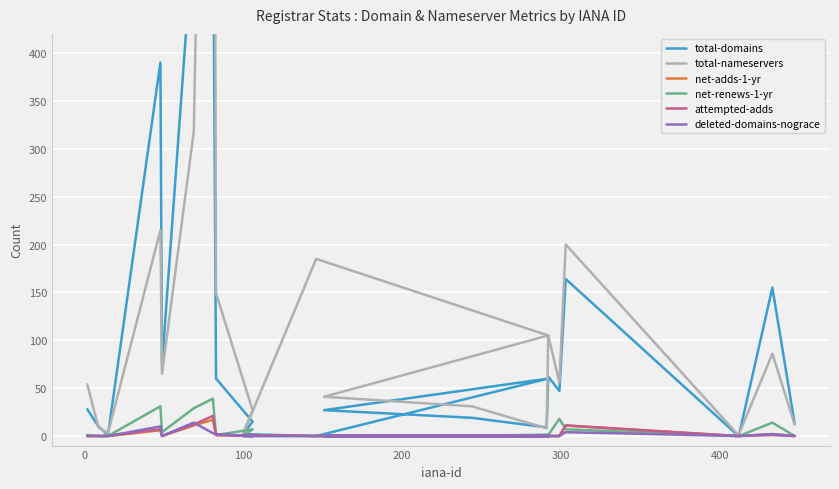

Rank the series by their maximum value, from highest to lowest.

total-nameservers, total-domains, net-renews-1-yr, attempted-adds, net-adds-1-yr, deleted-domains-nograce